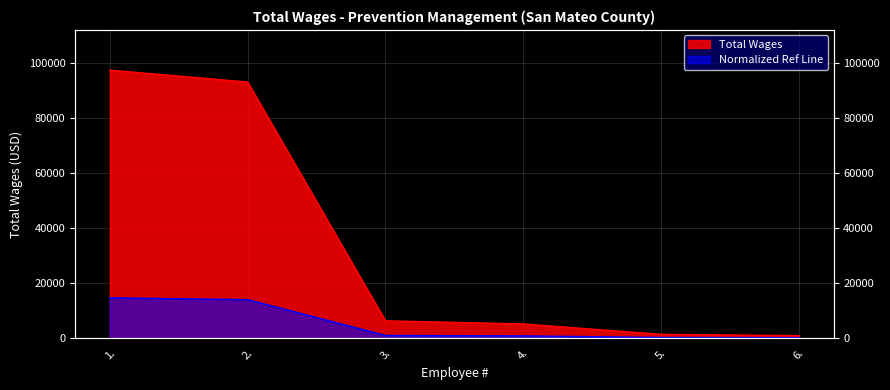

How many values are below 6240?

3